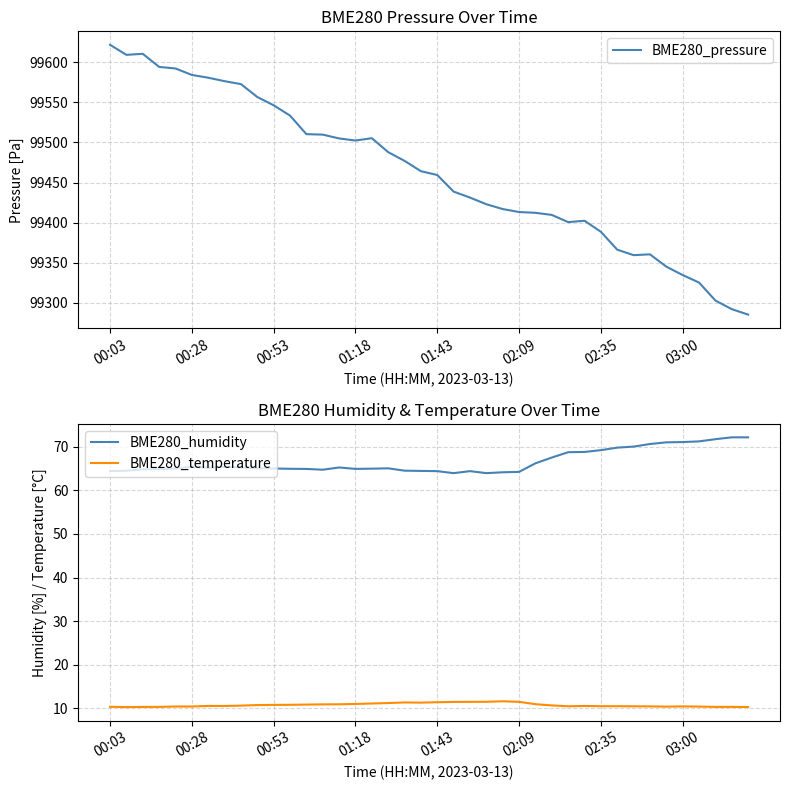

True or false: BME280_temperature and BME280_pressure intersect in this chart.

False